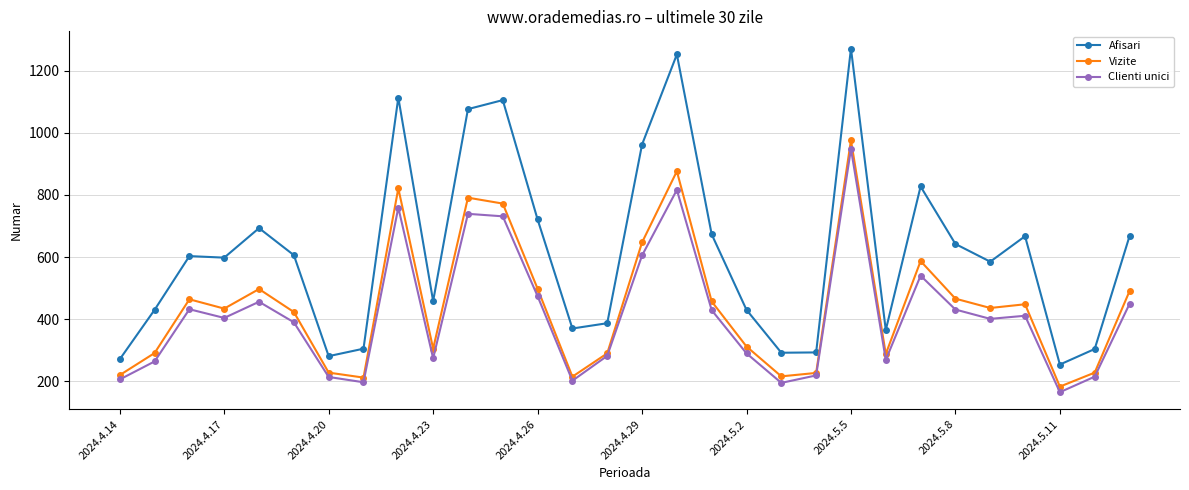

Which series has the largest total across all categories?

Afisari